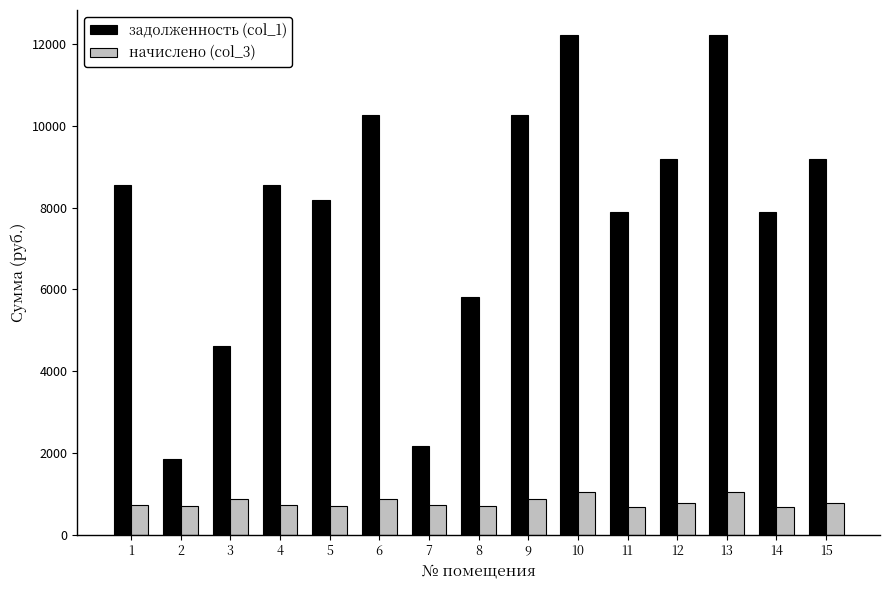

Which series has the widest spread of values?

задолженность (col_1)